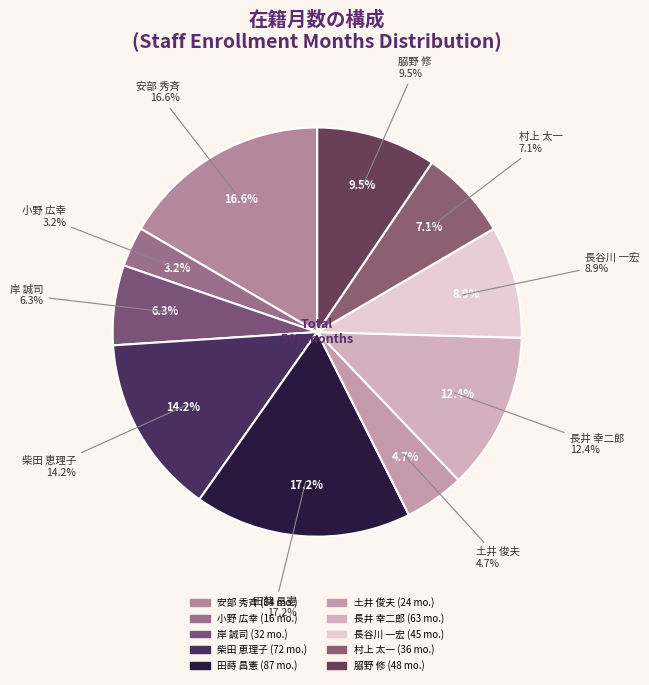

To the nearest percent, what percentage of the pie is 柴田 恵理子?

14%